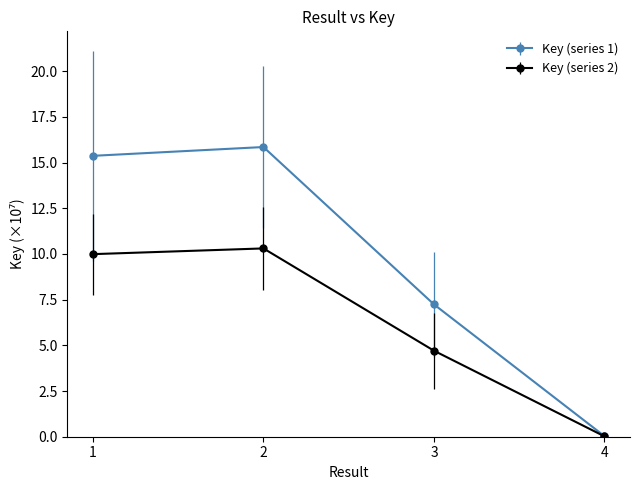

Where is the first local maximum for Key (series 2)?

2